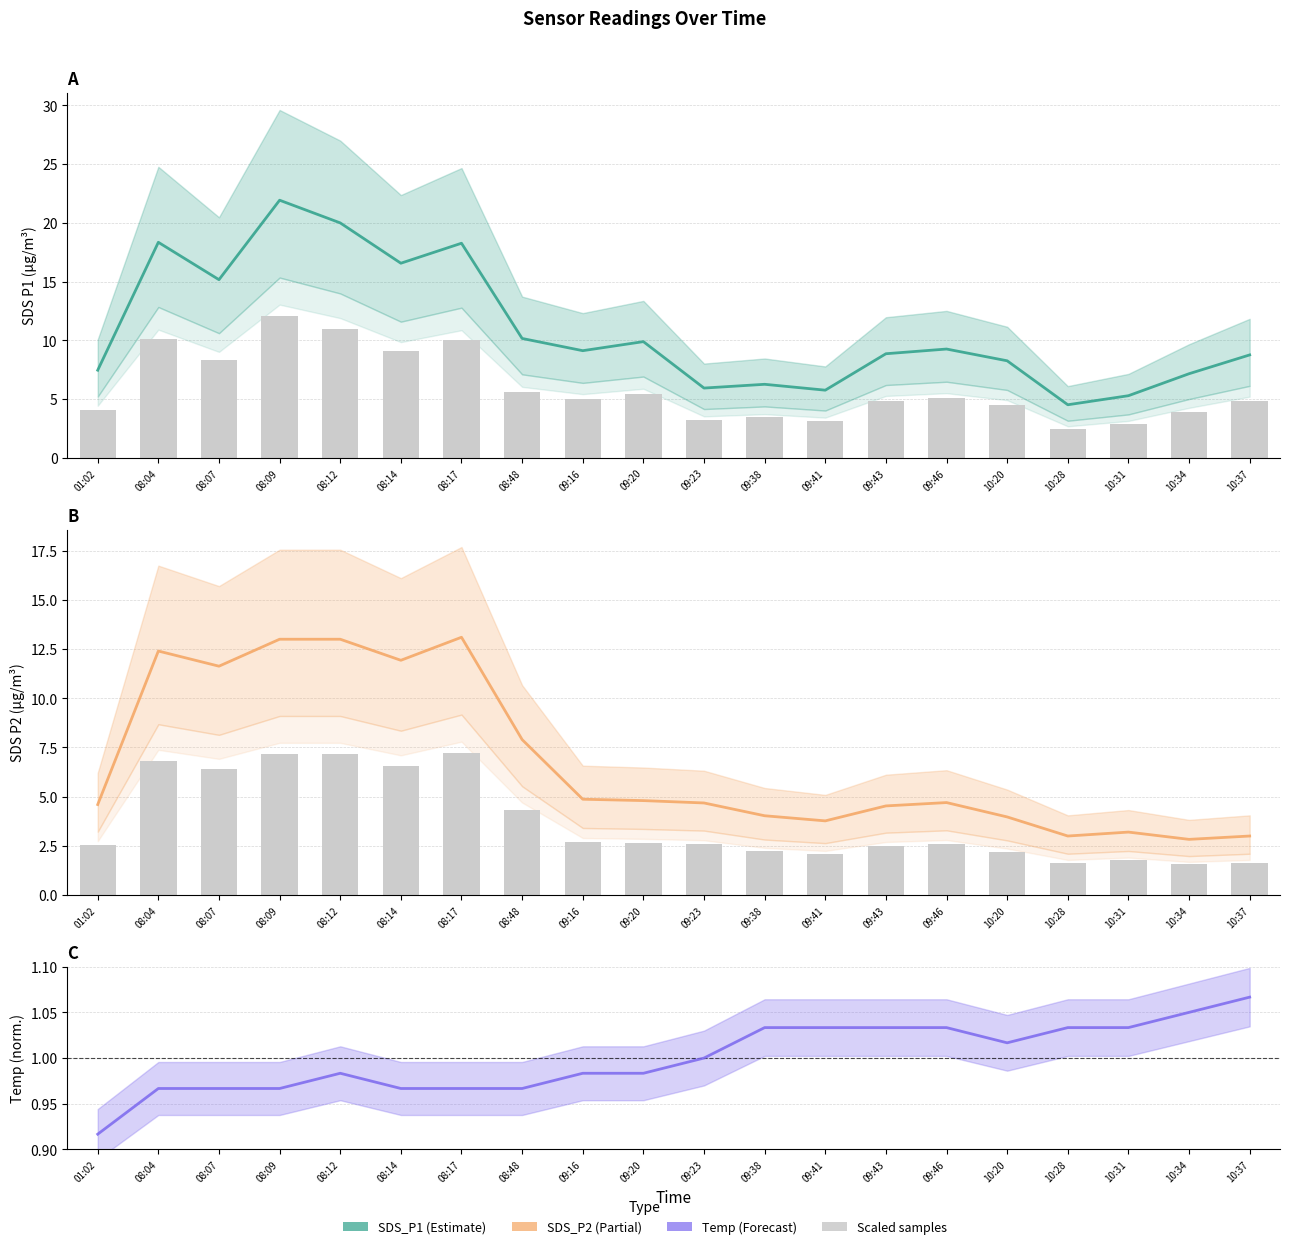

The value of Temp (norm.) at 10:34 is 1.0. True or false?

True